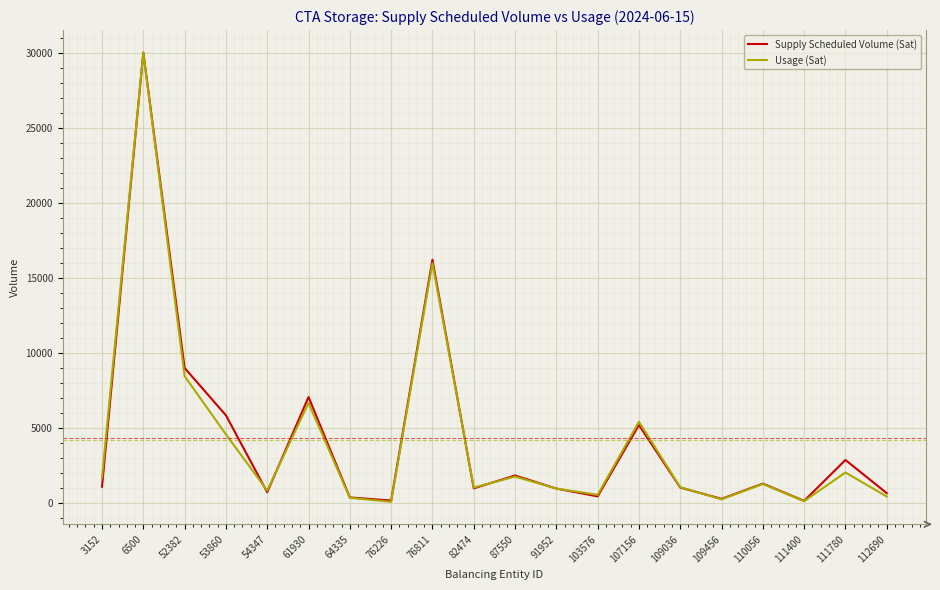

Where is Supply Scheduled Volume (Sat) nearest to the value 15075?

76811